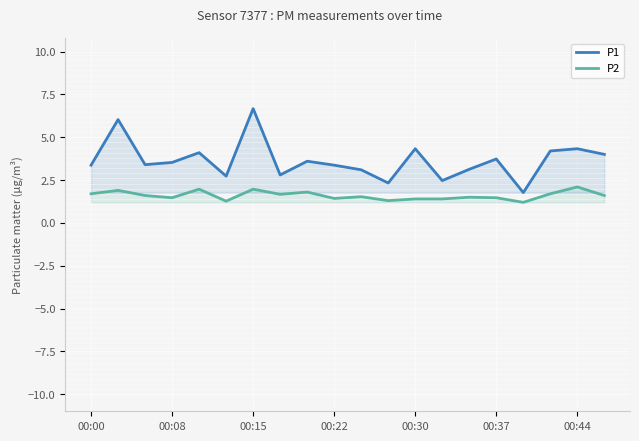

How many data points does each series have?

20